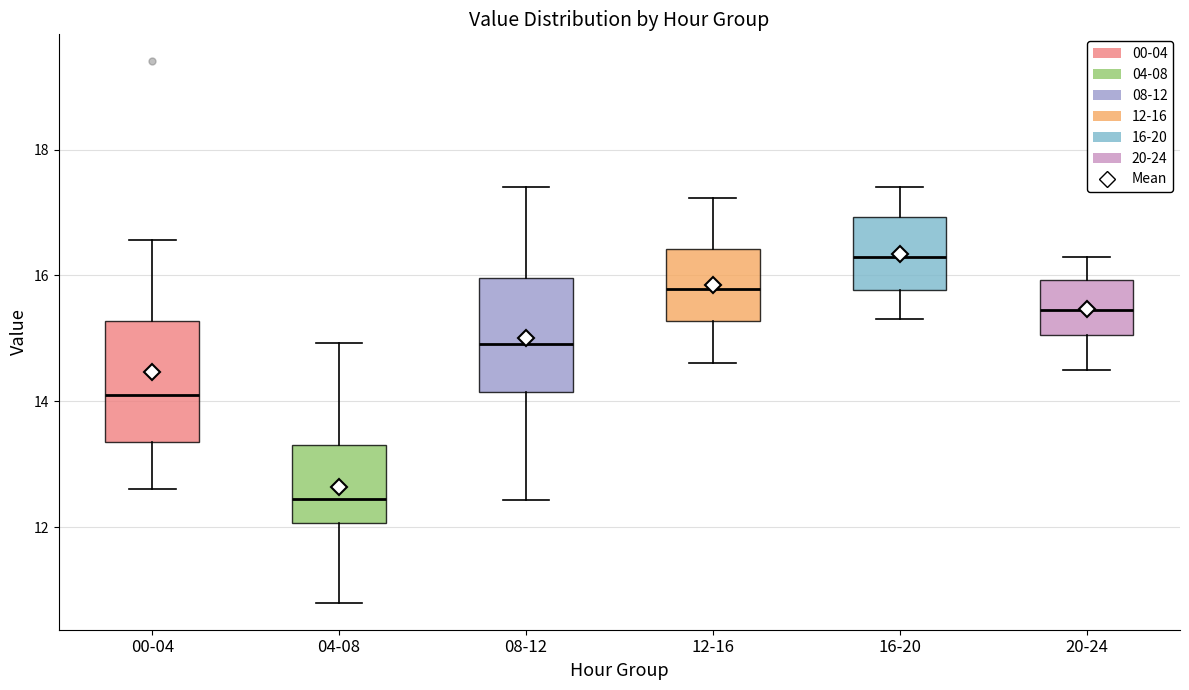

Reading left to right, transcribe this box plot: for each box, give where its median line is, the range the box spans, and where its two whiskers end, as read against the y-axis. The values are not printed on the chart, so give them approximately, as read against the axis.

00-04: median 14.2, box 13.4 to 15.2, whiskers 12.6 to 16.6
04-08: median 12.4, box 12.0 to 13.4, whiskers 10.8 to 15.0
08-12: median 15.0, box 14.2 to 16.0, whiskers 12.4 to 17.4
12-16: median 15.8, box 15.2 to 16.4, whiskers 14.6 to 17.2
16-20: median 16.4, box 15.8 to 17.0, whiskers 15.4 to 17.4
20-24: median 15.4, box 15.0 to 16.0, whiskers 14.6 to 16.4